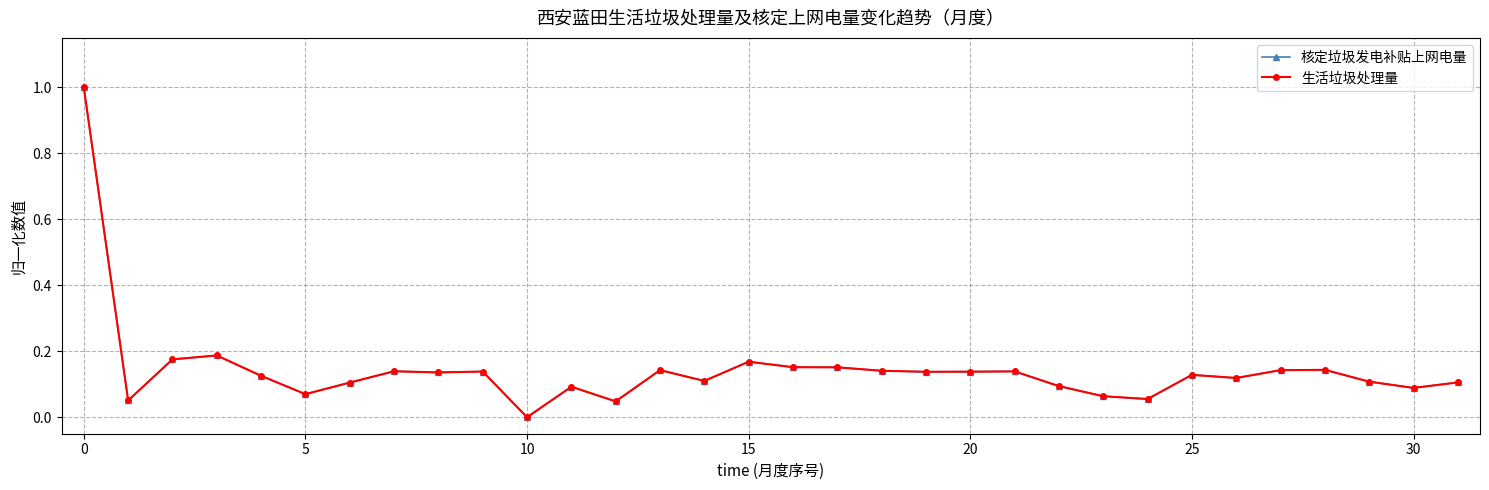

True or false: 生活垃圾处理量 has more than 2 interior local peaks.

True